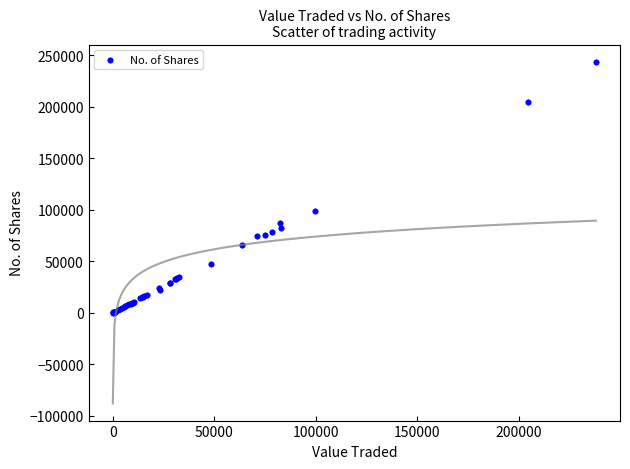

What Y value in the scatter plot is closest to 121811?

99087